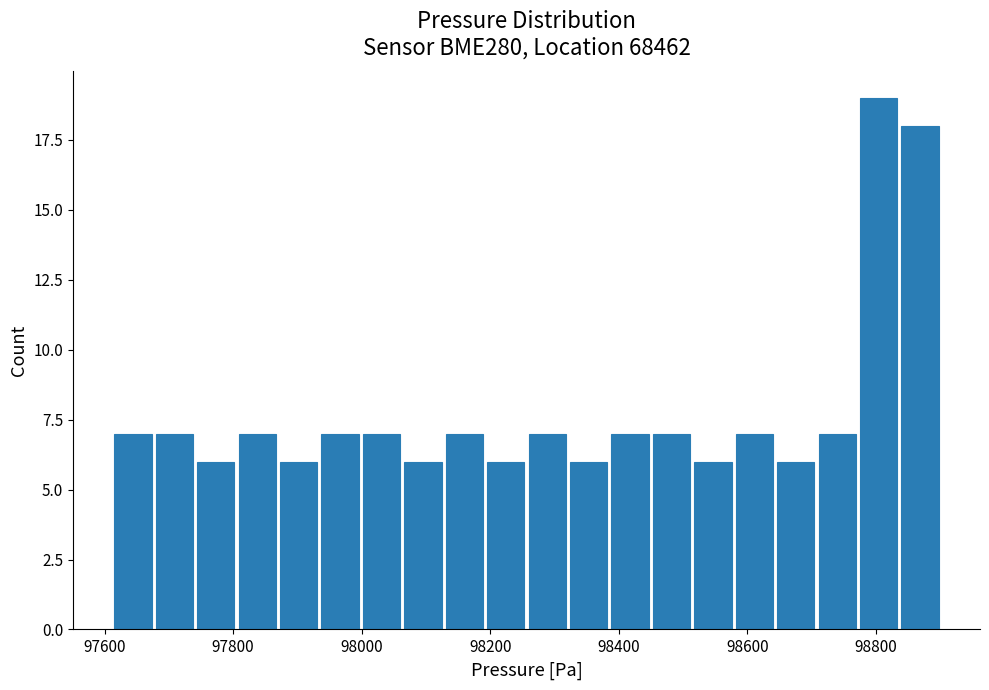

Around what value on the x-axis is the tallest bar? Give the approximate position of its centre, as read against the axis.

98800